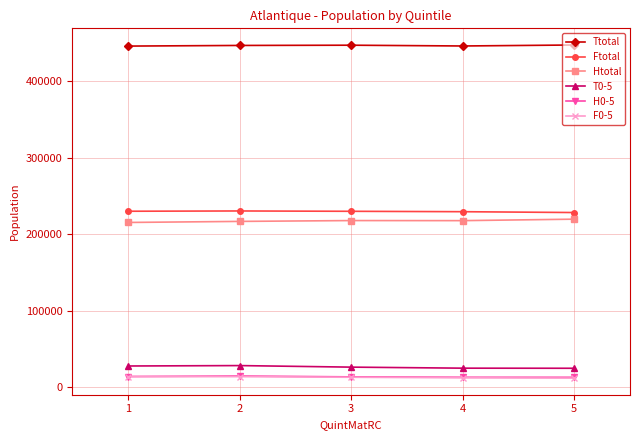

What is the greatest value displayed?

447085